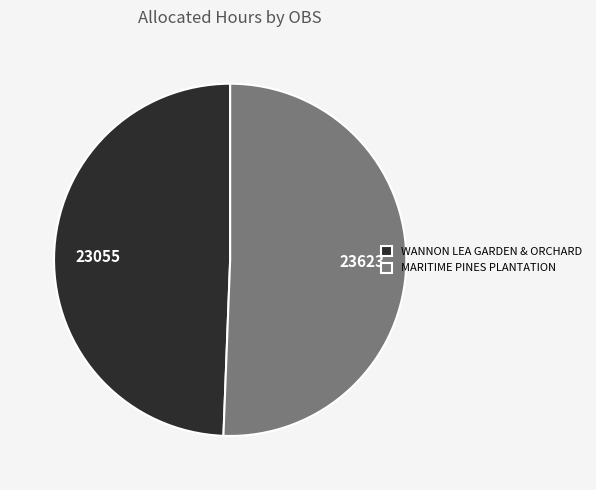

Is the sum of MARITIME PINES PLANTATION and WANNON LEA GARDEN & ORCHARD greater than half?

Yes